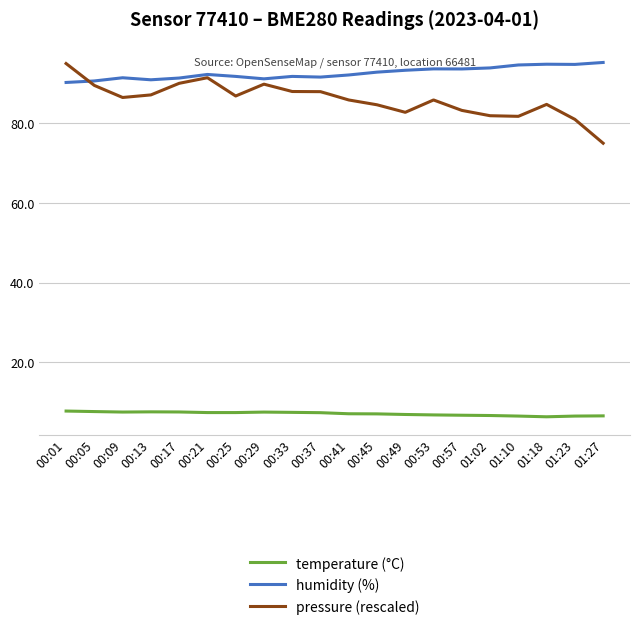

What is the average value of the humidity (%) series?

92.6